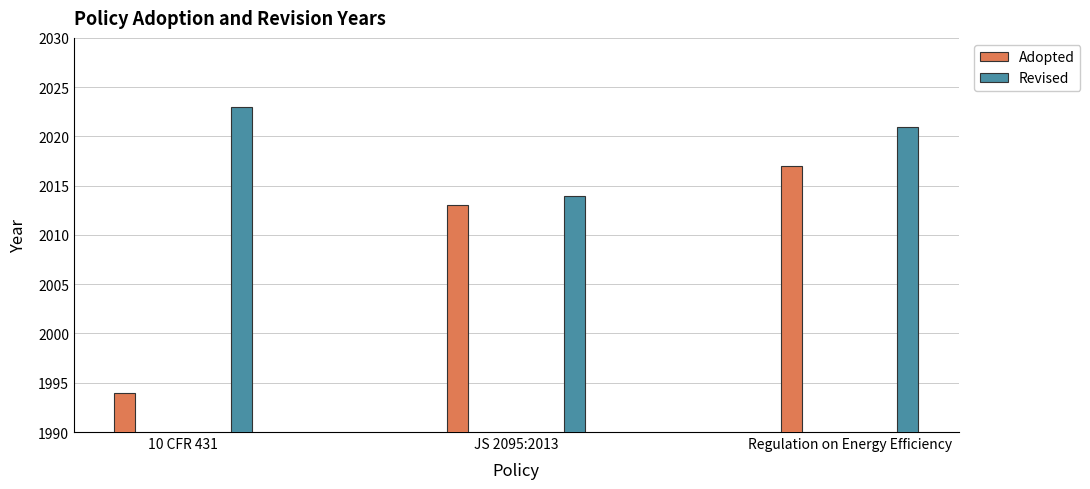

How many data points in Adopted are less than 2013?

1